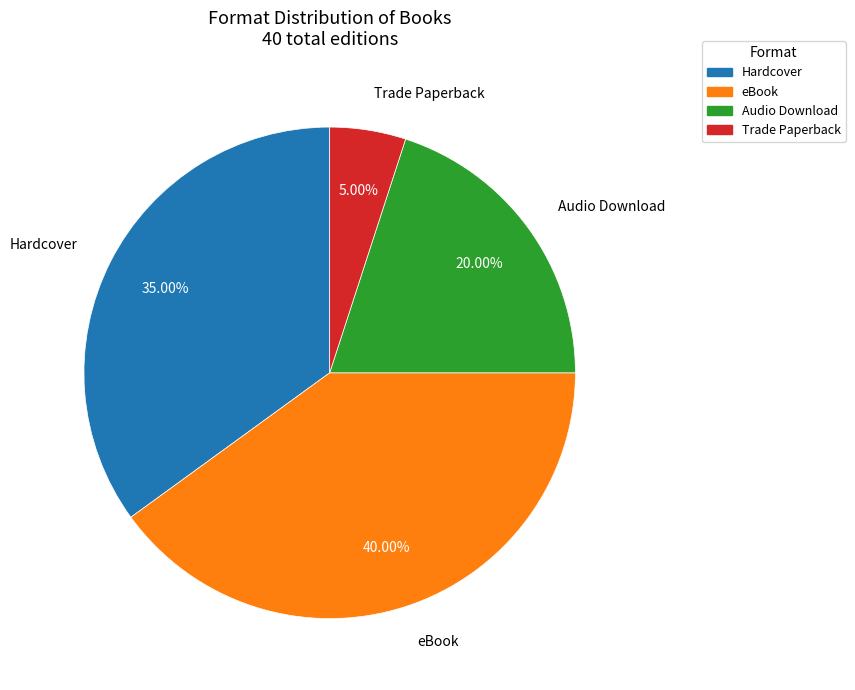

To the nearest percent, what percentage of the pie is Hardcover?

35%